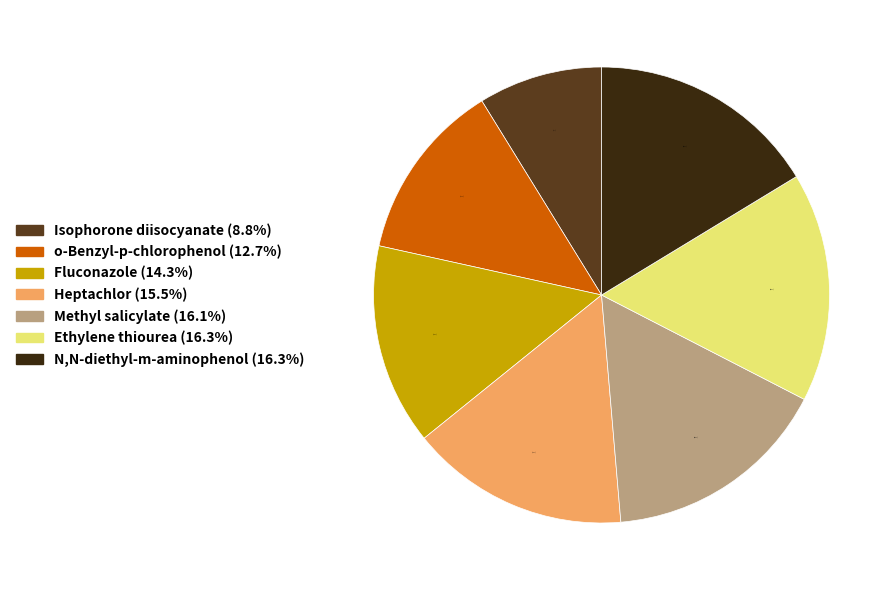

What percentage is NOT represented by Heptachlor?

84.5%